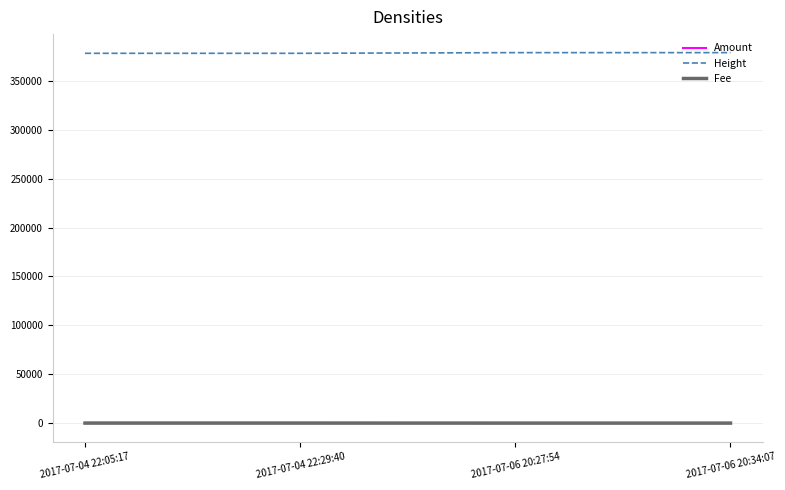

Reading left to right, transcribe all the data shown in this chart.

Amount: 2017-07-04 22:05:17=245	2017-07-04 22:29:40=244	2017-07-06 20:27:54=98	2017-07-06 20:34:07=97
Height: 2017-07-04 22:05:17=378266	2017-07-04 22:29:40=378273	2017-07-06 20:27:54=378956	2017-07-06 20:34:07=378957
Fee: 2017-07-04 22:05:17=1	2017-07-04 22:29:40=1	2017-07-06 20:27:54=2	2017-07-06 20:34:07=1